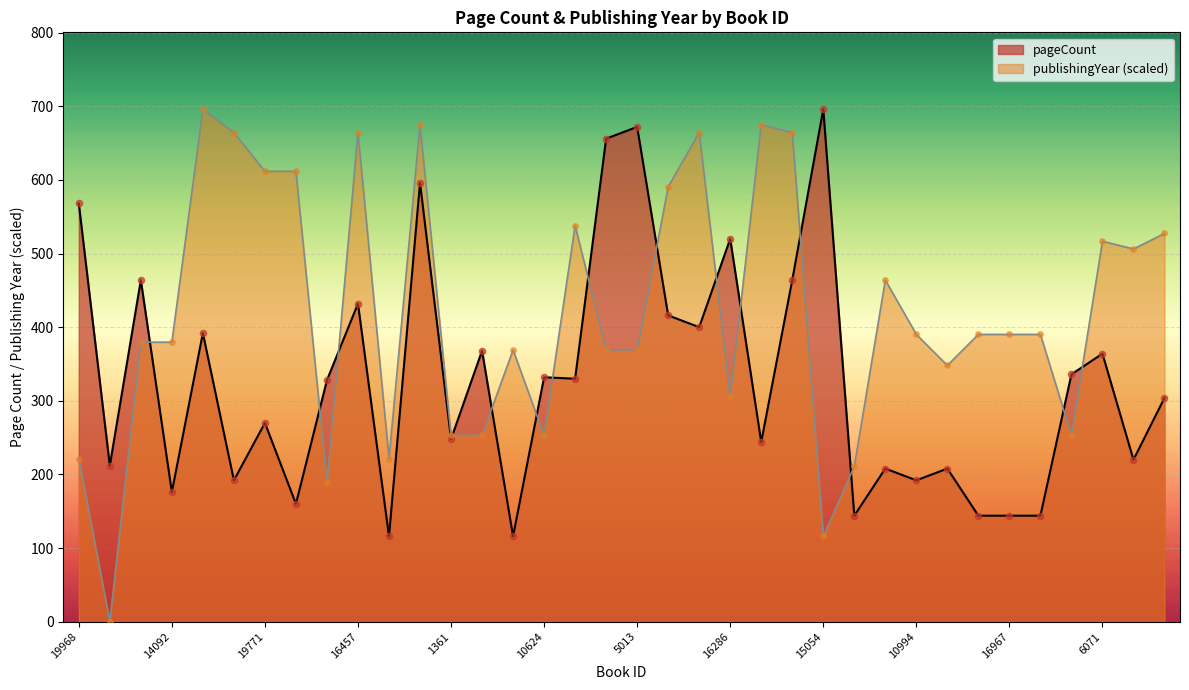

Which series has the largest total across all categories?

publishingYear (scaled)